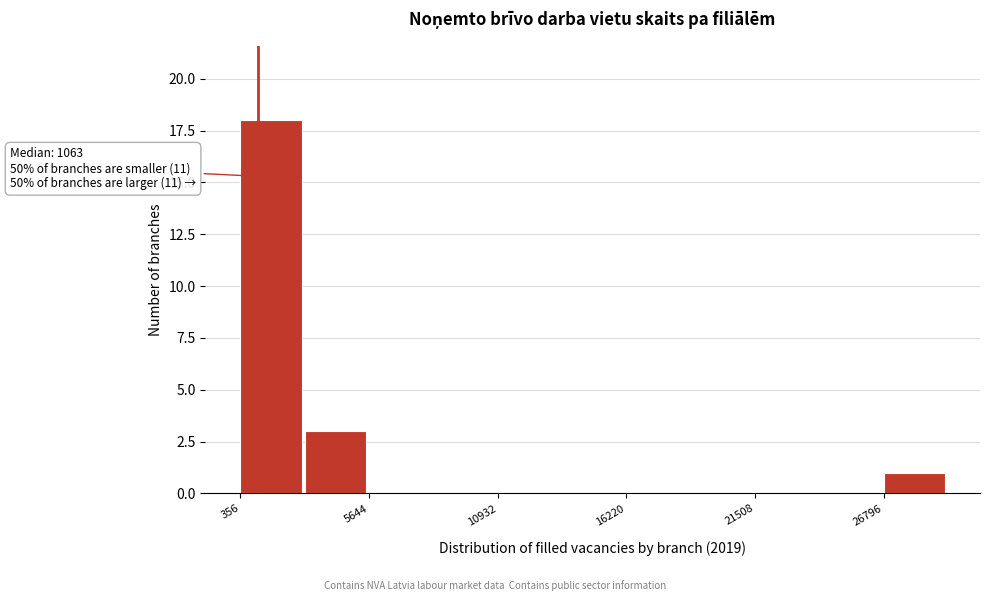

Around what value on the x-axis is the tallest bar? Give the approximate position of its centre, as read against the axis.

2000